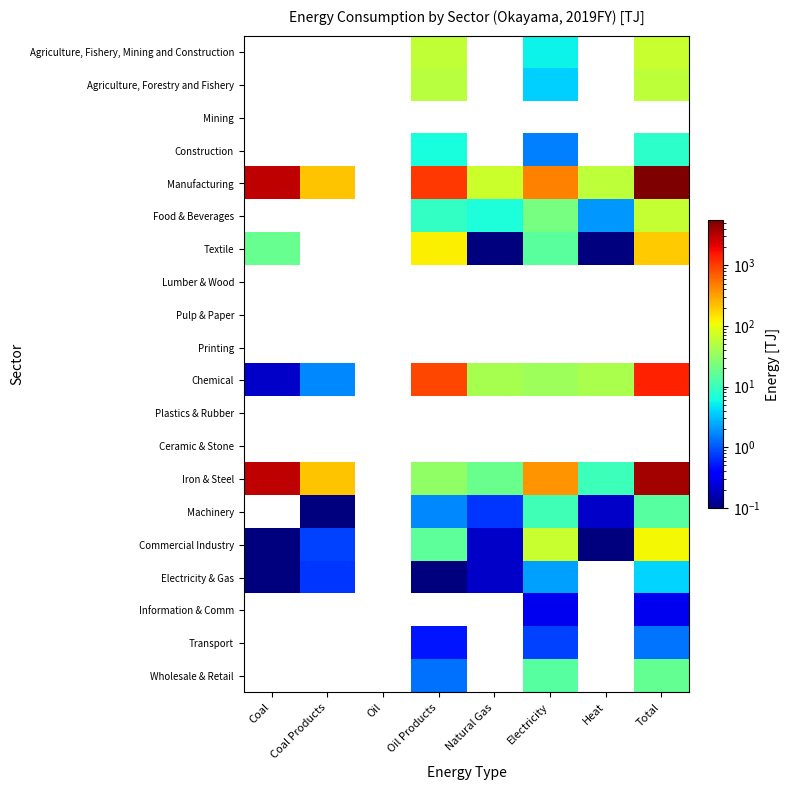

Reading right to left, what are all the values shown in this chart?

Agriculture, Fishery, Mining and Construction: Total=64.2	Heat=0.0	Electricity=5.3	Natural Gas=0.0	Oil Products=58.3	Oil=0.0	Coal Products=0.0	Coal=0.0
Agriculture, Forestry and Fishery: Total=55.8	Heat=0.0	Electricity=3.7	Natural Gas=0.0	Oil Products=51.9	Oil=0.0	Coal Products=0.0	Coal=0.0
Mining: Total=0.0	Heat=0.0	Electricity=0.0	Natural Gas=0.0	Oil Products=0.0	Oil=0.0	Coal Products=0.0	Coal=0.0
Construction: Total=8.4	Heat=0.0	Electricity=1.6	Natural Gas=0.0	Oil Products=6.4	Oil=0.0	Coal Products=0.0	Coal=0.0
Manufacturing: Total=5526.0	Heat=56.0	Electricity=458.3	Natural Gas=67.2	Oil Products=1078.4	Oil=0.0	Coal Products=214.6	Coal=3028.3
Food & Beverages: Total=61.4	Heat=2.0	Electricity=21.8	Natural Gas=6.7	Oil Products=9.0	Oil=0.0	Coal Products=0.0	Coal=0.0
Textile: Total=192.6	Heat=0.1	Electricity=15.2	Natural Gas=0.1	Oil Products=127.6	Oil=0.0	Coal Products=0.0	Coal=18.0
Lumber & Wood: Total=0.0	Heat=0.0	Electricity=0.0	Natural Gas=0.0	Oil Products=0.0	Oil=0.0	Coal Products=0.0	Coal=0.0
Pulp & Paper: Total=0.0	Heat=0.0	Electricity=0.0	Natural Gas=0.0	Oil Products=0.0	Oil=0.0	Coal Products=0.0	Coal=0.0
Printing: Total=0.0	Heat=0.0	Electricity=0.0	Natural Gas=0.0	Oil Products=0.0	Oil=0.0	Coal Products=0.0	Coal=0.0
Chemical: Total=1410.2	Heat=43.6	Electricity=37.0	Natural Gas=41.5	Oil Products=909.4	Oil=0.0	Coal Products=1.7	Coal=0.2
Plastics & Rubber: Total=0.0	Heat=0.0	Electricity=0.0	Natural Gas=0.0	Oil Products=0.0	Oil=0.0	Coal Products=0.0	Coal=0.0
Ceramic & Stone: Total=0.0	Heat=0.0	Electricity=0.0	Natural Gas=0.0	Oil Products=0.0	Oil=0.0	Coal Products=0.0	Coal=0.0
Iron & Steel: Total=3847.1	Heat=10.1	Electricity=373.8	Natural Gas=18.2	Oil Products=30.7	Oil=0.0	Coal Products=212.8	Coal=3010.1
Machinery: Total=14.7	Heat=0.2	Electricity=10.5	Natural Gas=0.7	Oil Products=1.7	Oil=0.0	Coal Products=0.1	Coal=0.0
Commercial Industry: Total=115.5	Heat=0.1	Electricity=65.0	Natural Gas=0.2	Oil Products=15.9	Oil=0.0	Coal Products=0.8	Coal=0.1
Electricity & Gas: Total=3.8	Heat=0.0	Electricity=2.2	Natural Gas=0.2	Oil Products=0.1	Oil=0.0	Coal Products=0.7	Coal=0.1
Information & Comm: Total=0.3	Heat=0.0	Electricity=0.3	Natural Gas=0.0	Oil Products=0.0	Oil=0.0	Coal Products=0.0	Coal=0.0
Transport: Total=1.4	Heat=0.0	Electricity=0.8	Natural Gas=0.0	Oil Products=0.5	Oil=0.0	Coal Products=0.0	Coal=0.0
Wholesale & Retail: Total=17.2	Heat=0.0	Electricity=14.4	Natural Gas=0.0	Oil Products=1.3	Oil=0.0	Coal Products=0.0	Coal=0.0